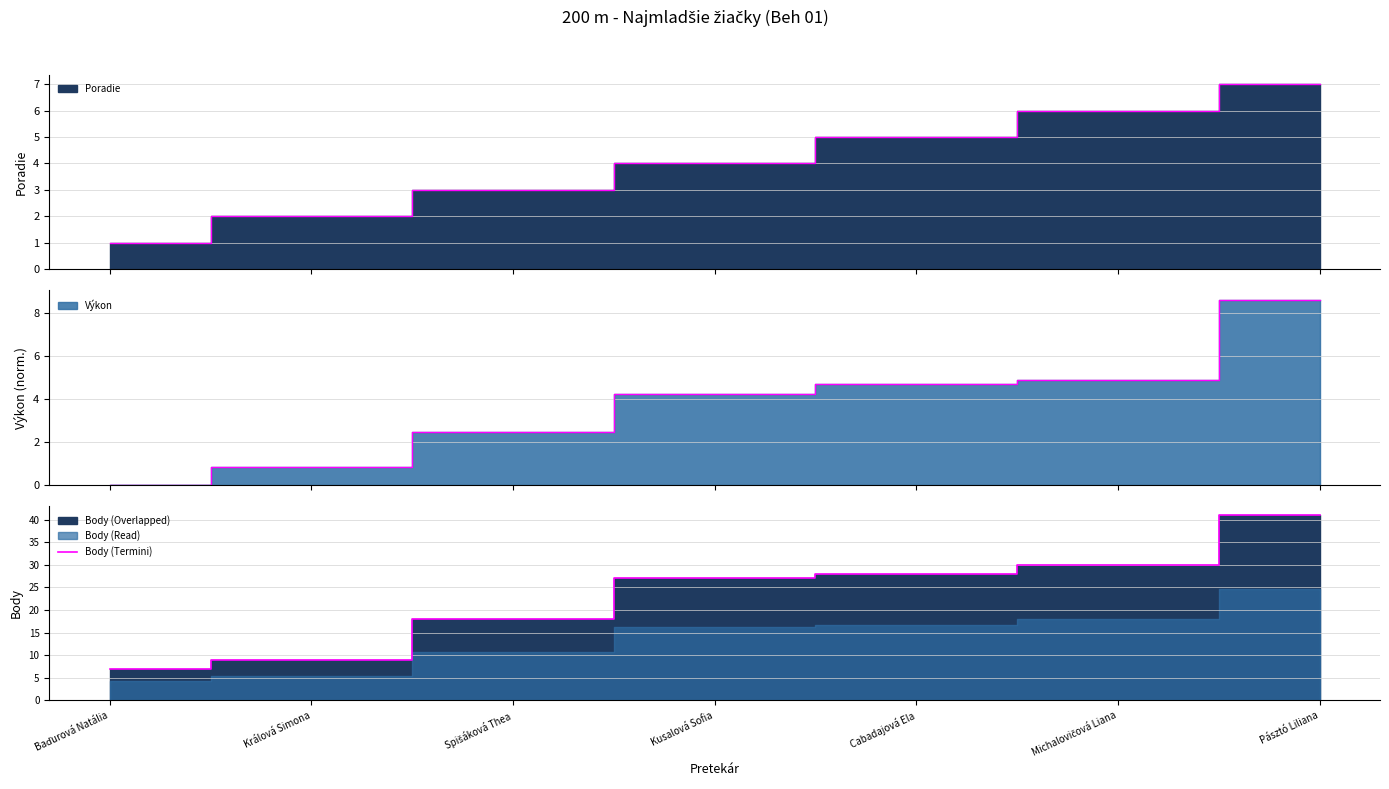

Which category has the highest value across all series?

Pásztó Liliana